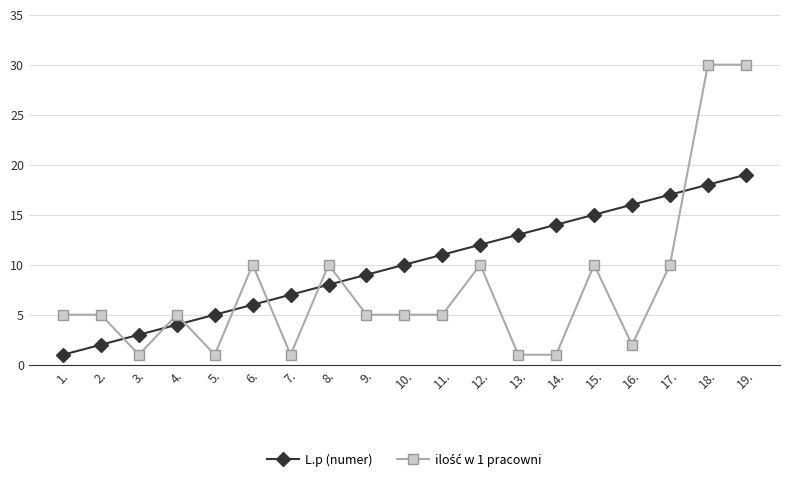

What position from the right is 18.?

2